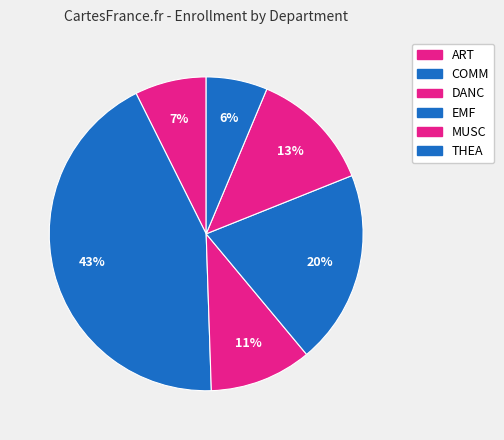

Count the number of slices in the pie.

6